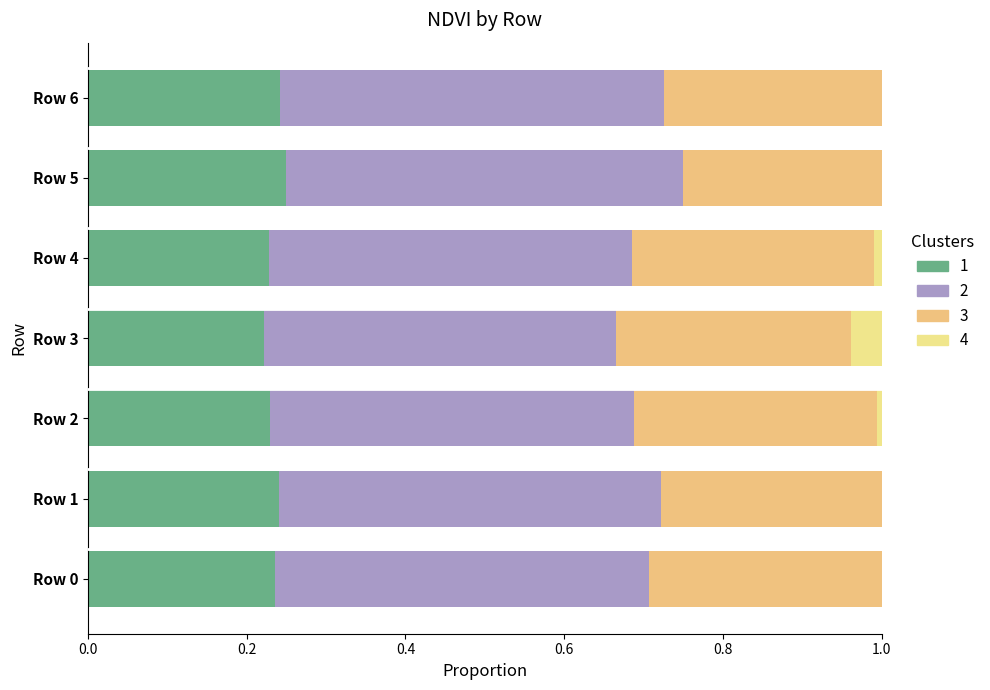

Rank the series by their average value, from lowest to highest.

Cluster 4, Cluster 1 (NDVI), Cluster 3, Cluster 2 (Zone)